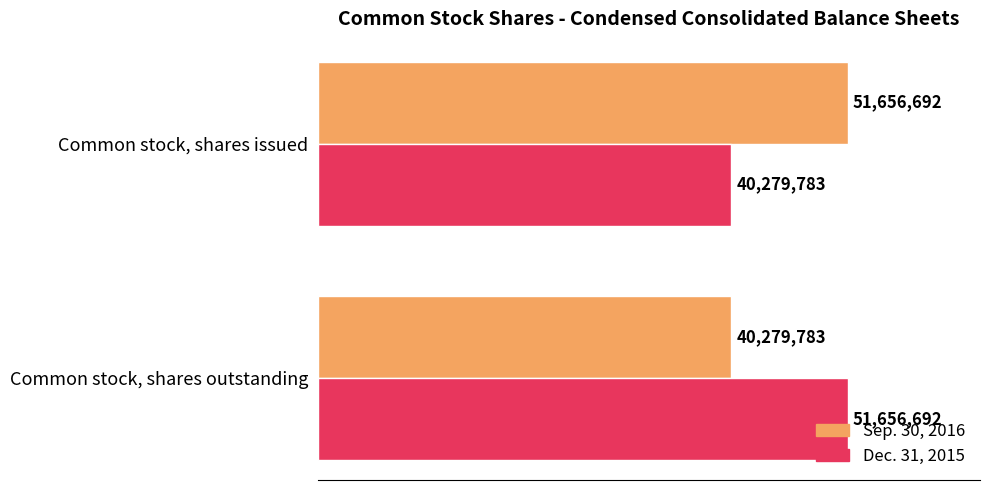

At how many categories does at least one series exceed 48084814?

2